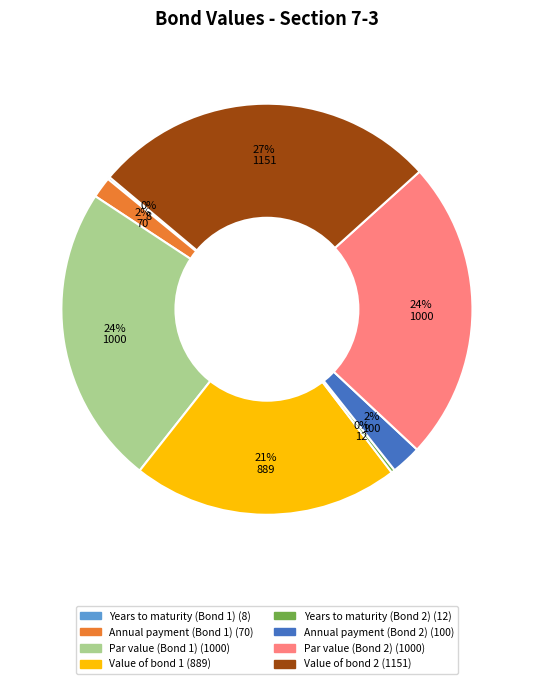

To the nearest percent, what is the difference between the largest and smallest slice percentages?

27%